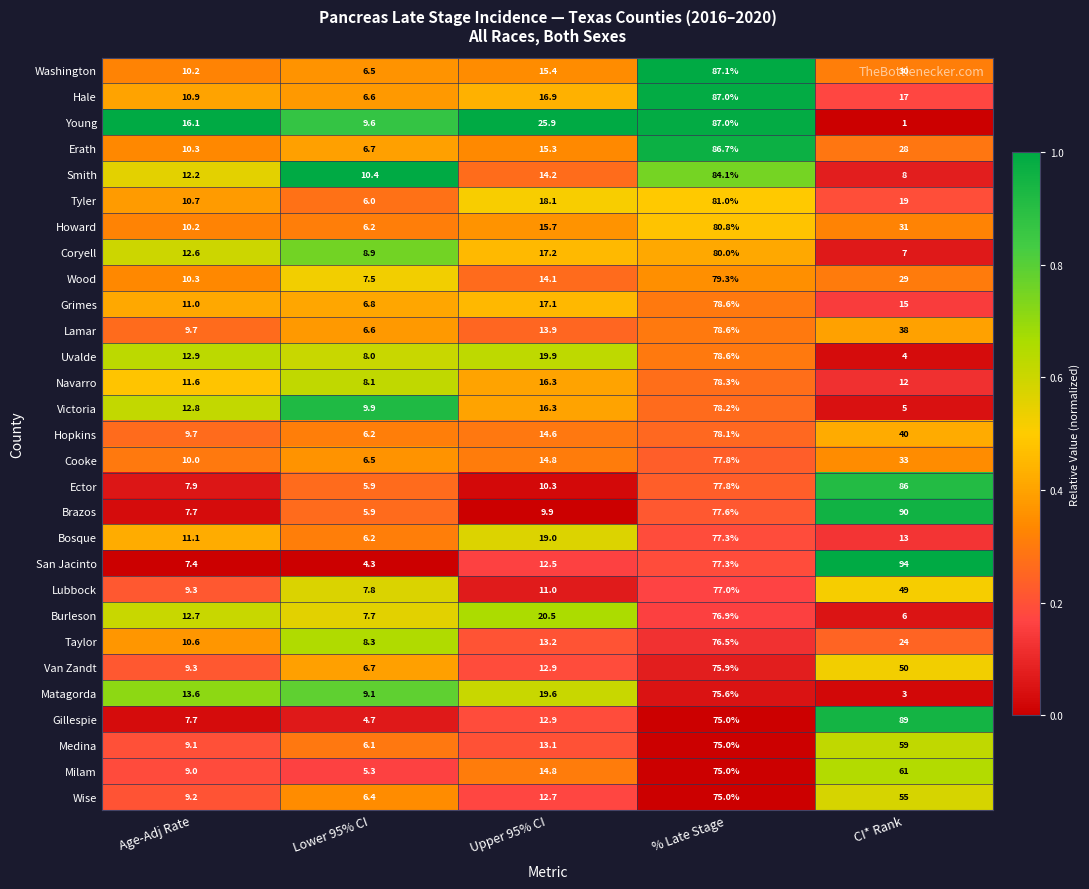

At which category does the chart reach its peak across all series?

CI* Rank